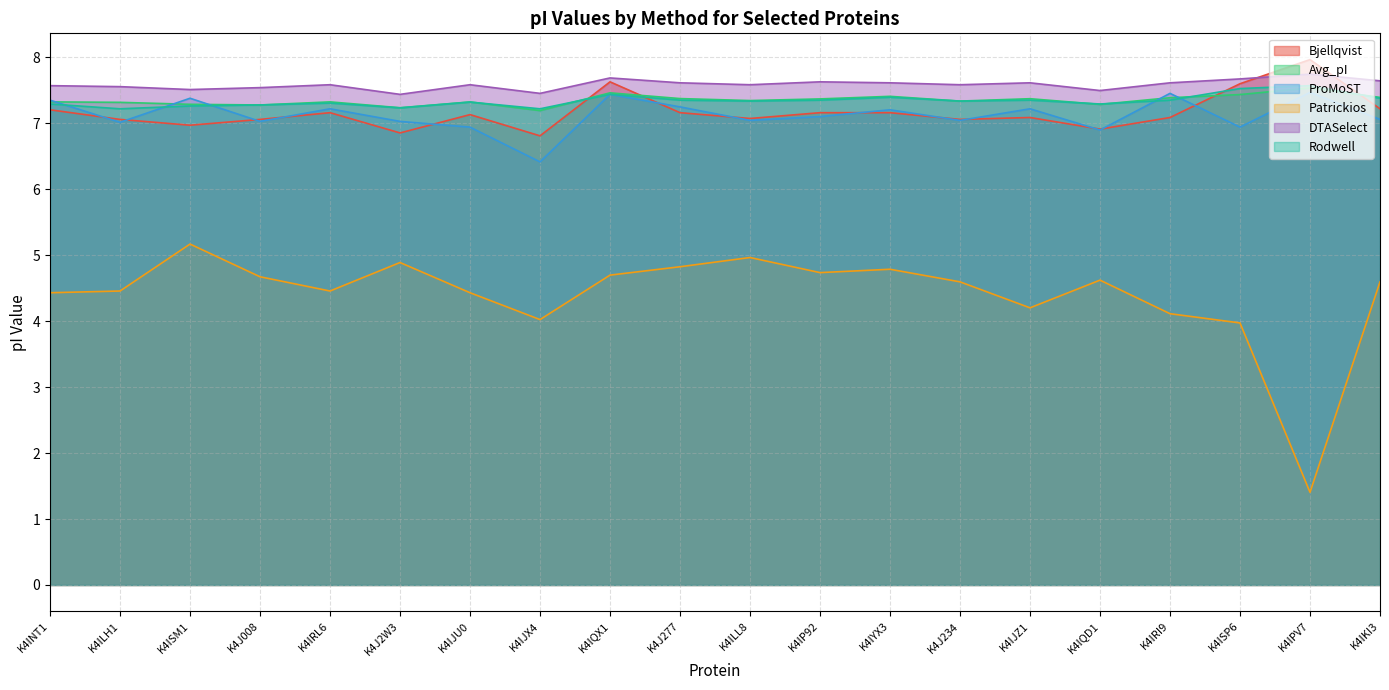

How many values in the Patrickios series exceed 4?

18